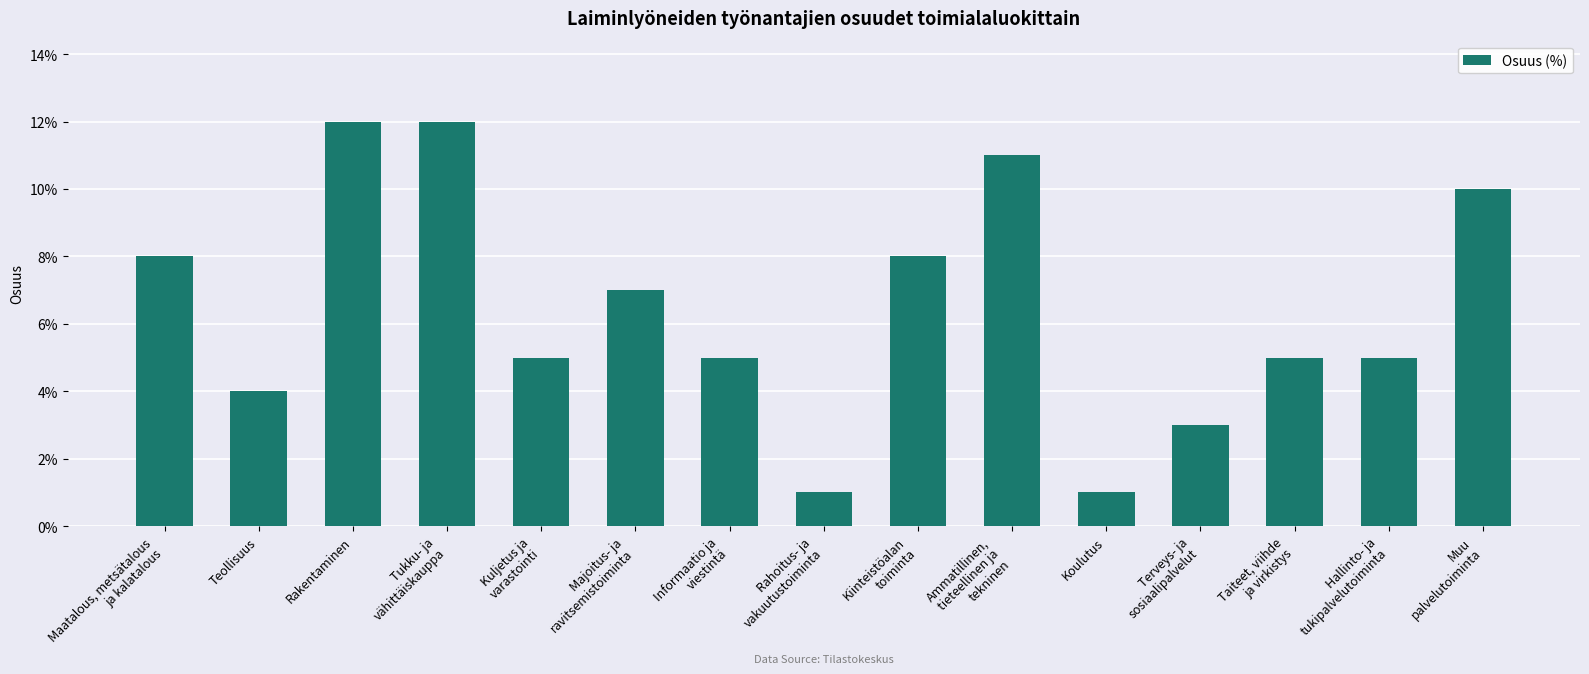

Are the bars horizontal?

No